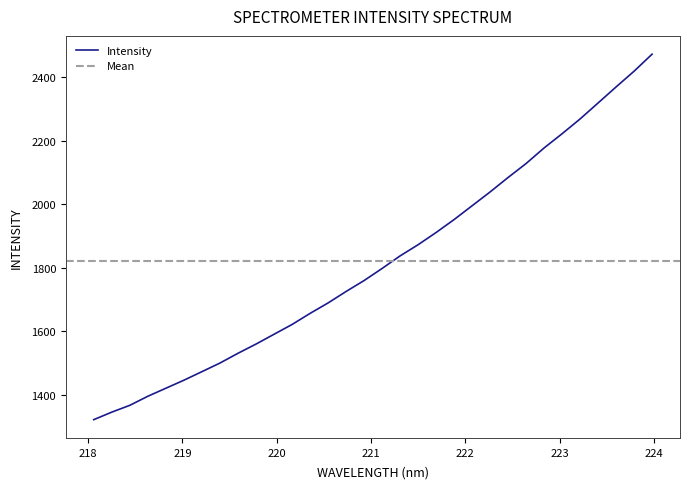

What is the value of the 8th point from the left?

1500.0